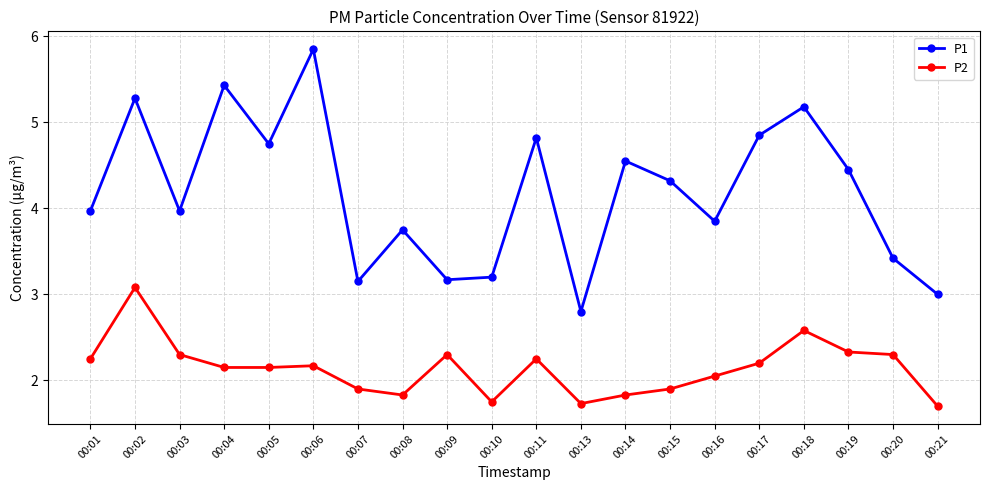

True or false: P2 and P1 intersect in this chart.

False